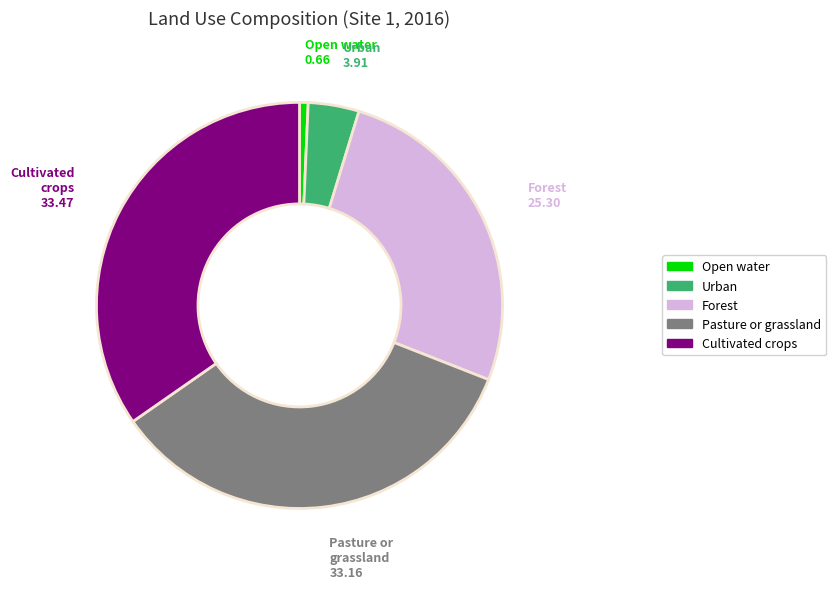

Does any single category account for the majority?

No